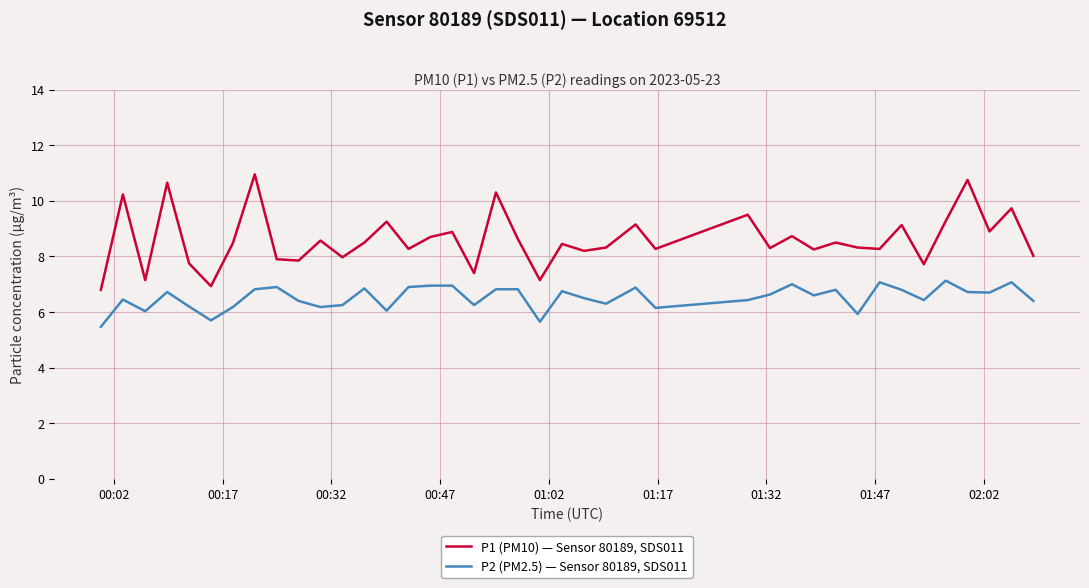

True or false: P2 (PM2.5) — Sensor 80189, SDS011 and P1 (PM10) — Sensor 80189, SDS011 cross at least once.

False